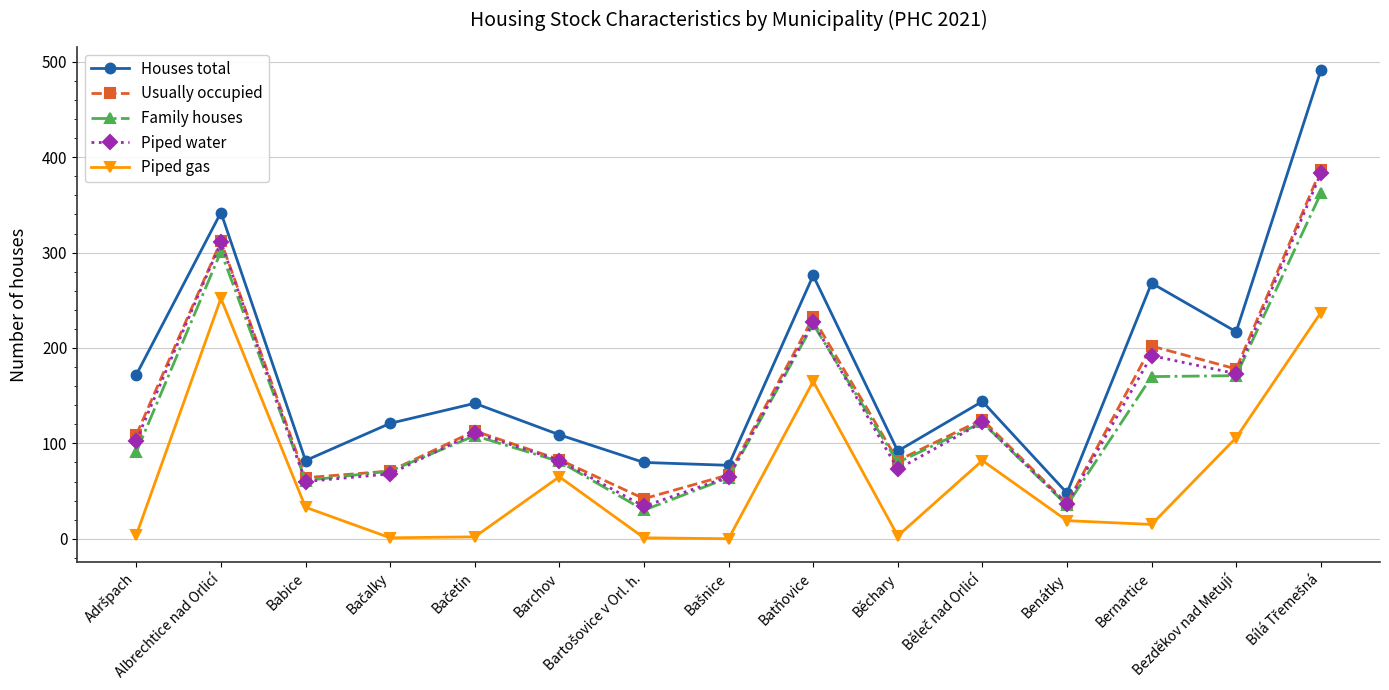

Which series has the largest total across all categories?

Houses total